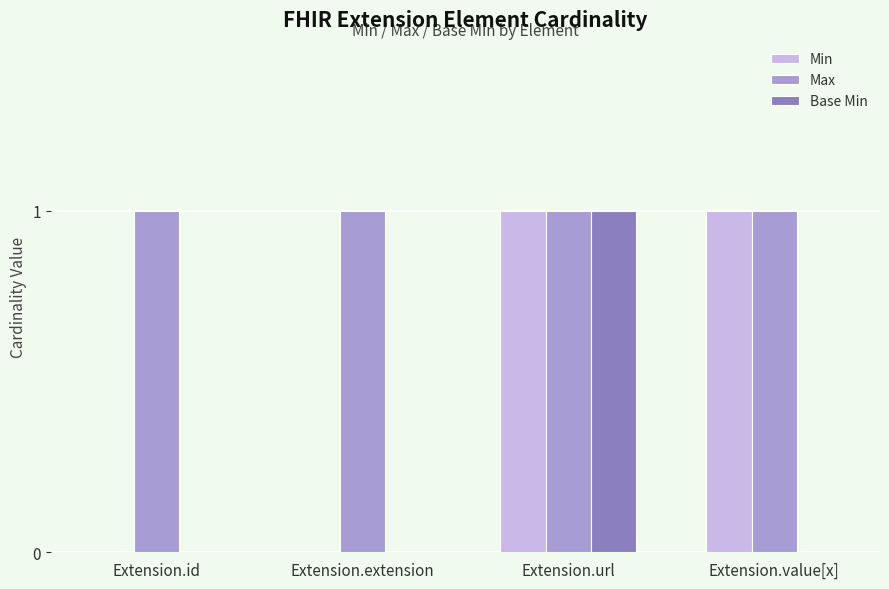

At which category is the sum across all series the highest?

Extension.url